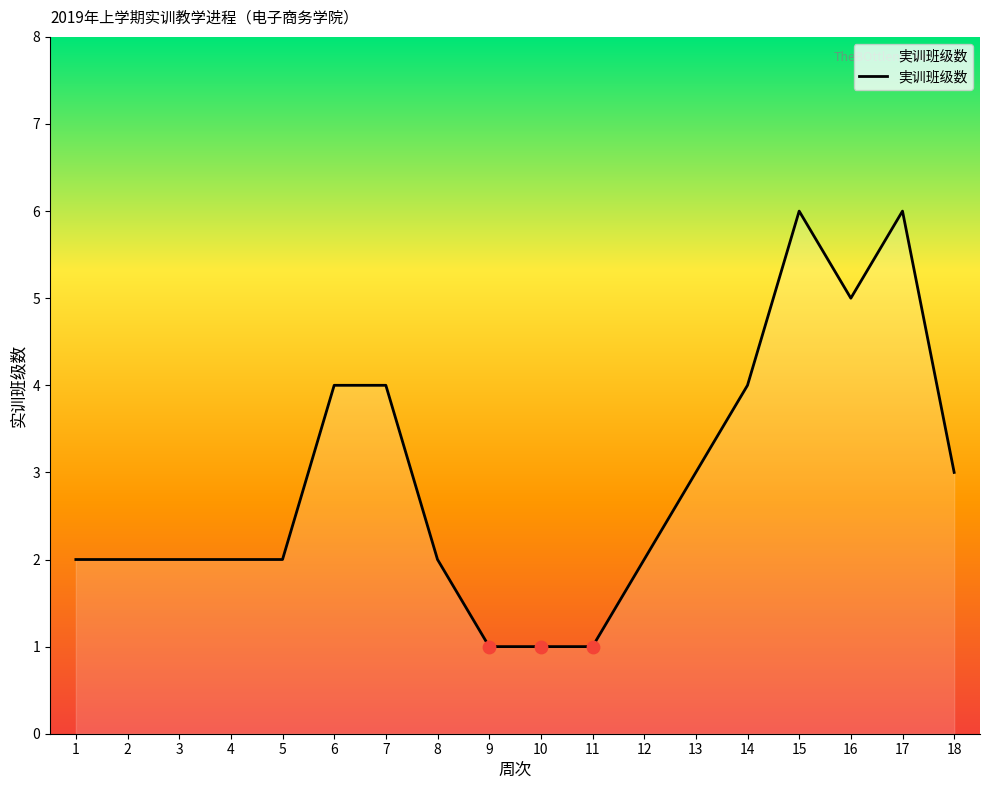

Approximately how many times larger is the value at 4 compared to 2?

1.0